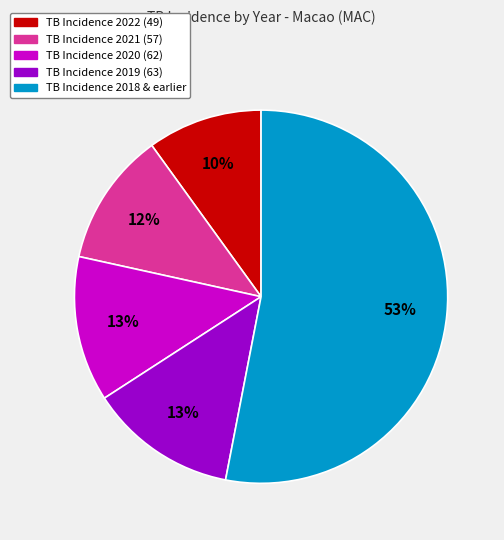

Approximately how many times larger is the value at TB Incidence 2021 (57) compared to TB Incidence 2019 (63)?

0.9